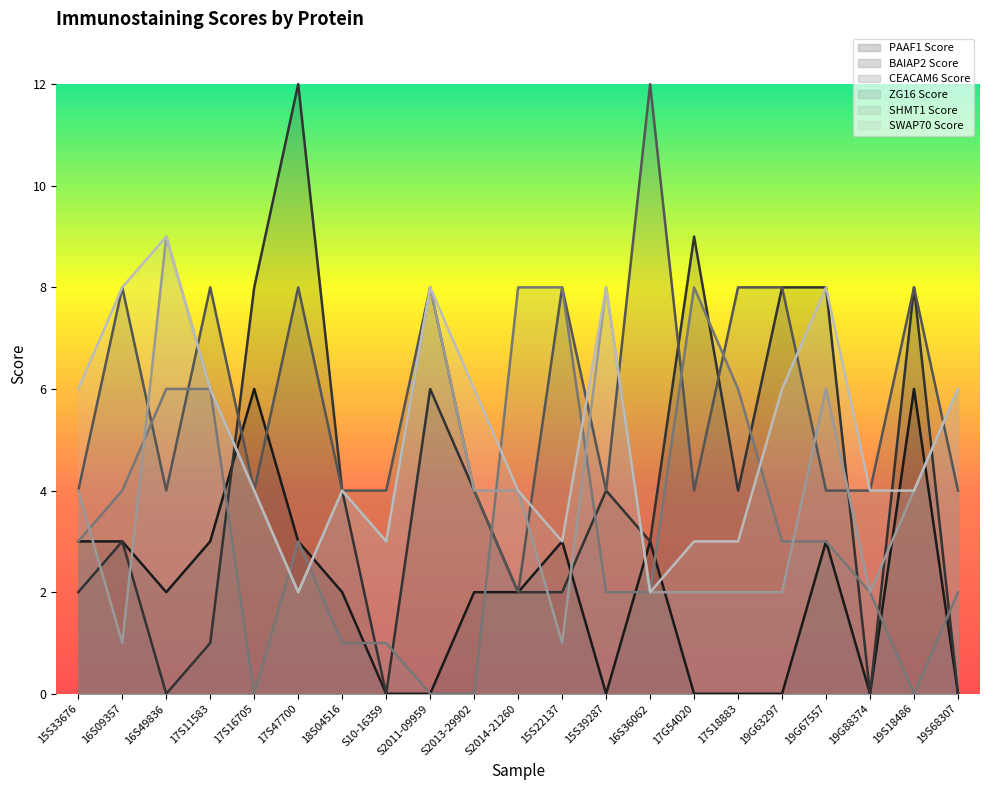

What is the highest value of the CEACAM6 Score series?

12